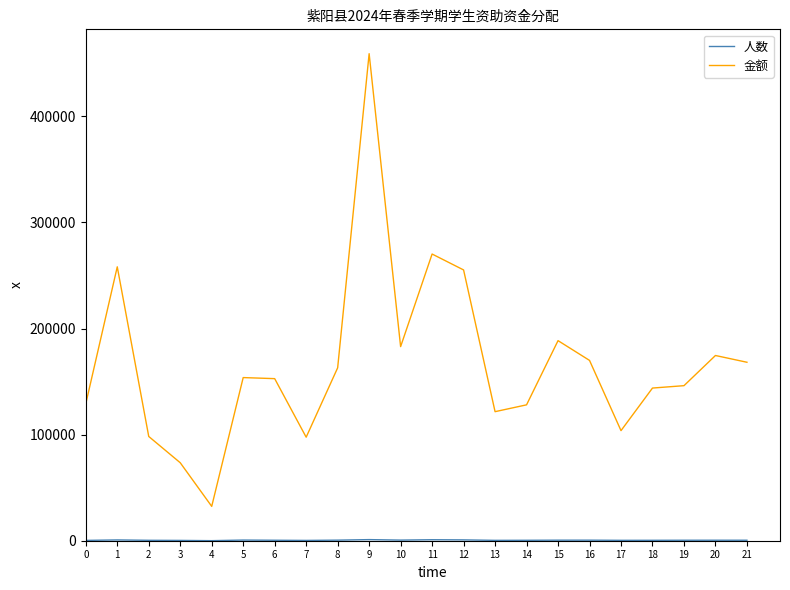

What is the difference between the 金额 values at 13 and 8?

41312.5